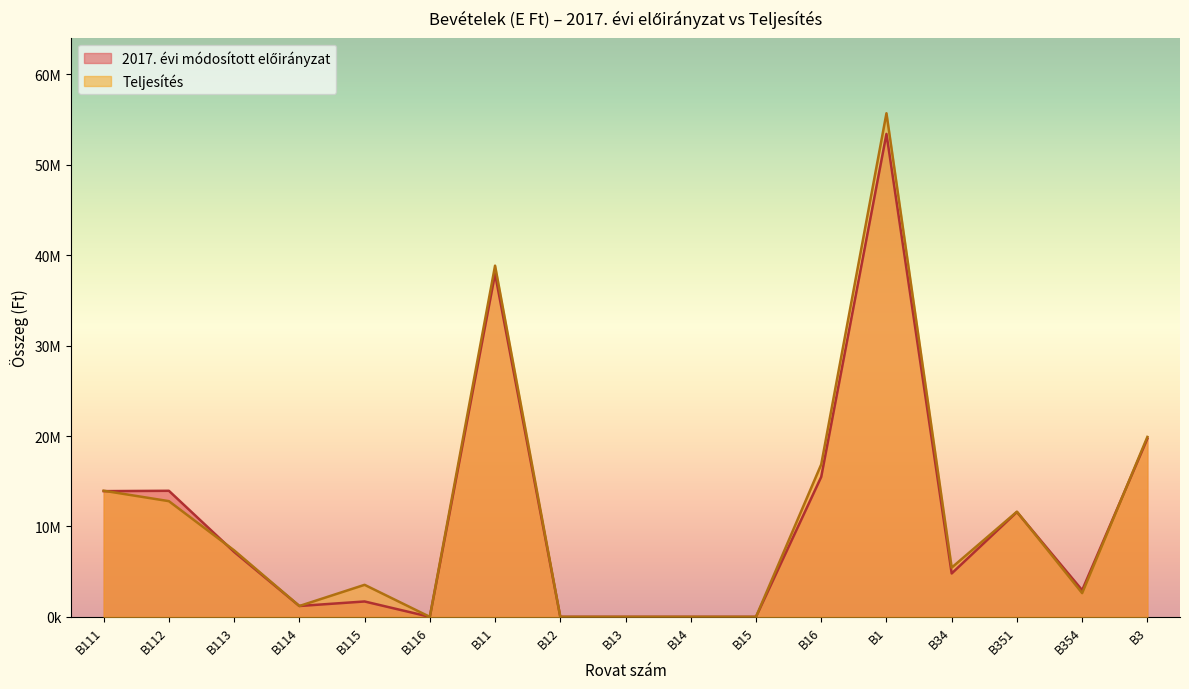

At which category does the chart reach its peak across all series?

B1